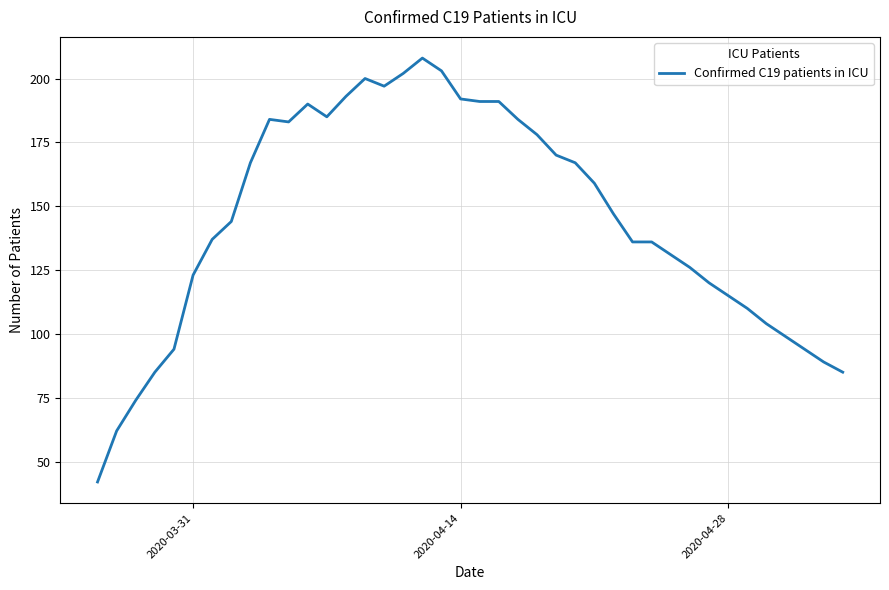

What is the difference between the maximum and minimum values?

166